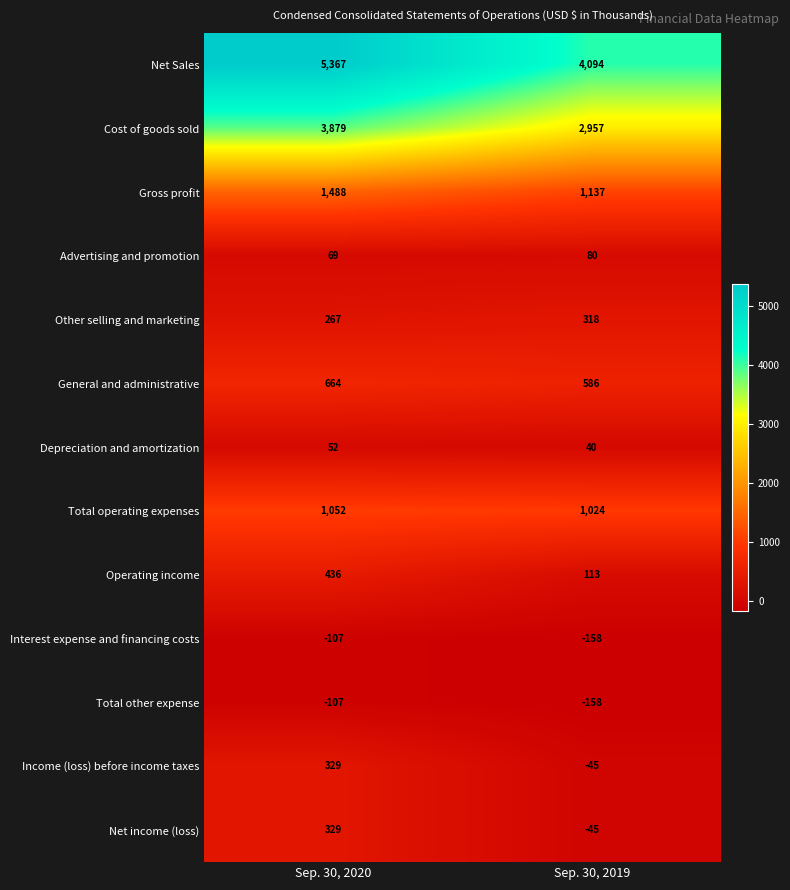

Reading left to right, transcribe all the data shown in this chart.

Net Sales: Sep. 30, 2020=5367	Sep. 30, 2019=4094
Cost of goods sold: Sep. 30, 2020=3879	Sep. 30, 2019=2957
Gross profit: Sep. 30, 2020=1488	Sep. 30, 2019=1137
Advertising and promotion: Sep. 30, 2020=69	Sep. 30, 2019=80
Other selling and marketing: Sep. 30, 2020=267	Sep. 30, 2019=318
General and administrative: Sep. 30, 2020=664	Sep. 30, 2019=586
Depreciation and amortization: Sep. 30, 2020=52	Sep. 30, 2019=40
Total operating expenses: Sep. 30, 2020=1052	Sep. 30, 2019=1024
Operating income: Sep. 30, 2020=436	Sep. 30, 2019=113
Interest expense and financing costs: Sep. 30, 2020=-107	Sep. 30, 2019=-158
Total other expense: Sep. 30, 2020=-107	Sep. 30, 2019=-158
Income (loss) before income taxes: Sep. 30, 2020=329	Sep. 30, 2019=-45
Net income (loss): Sep. 30, 2020=329	Sep. 30, 2019=-45